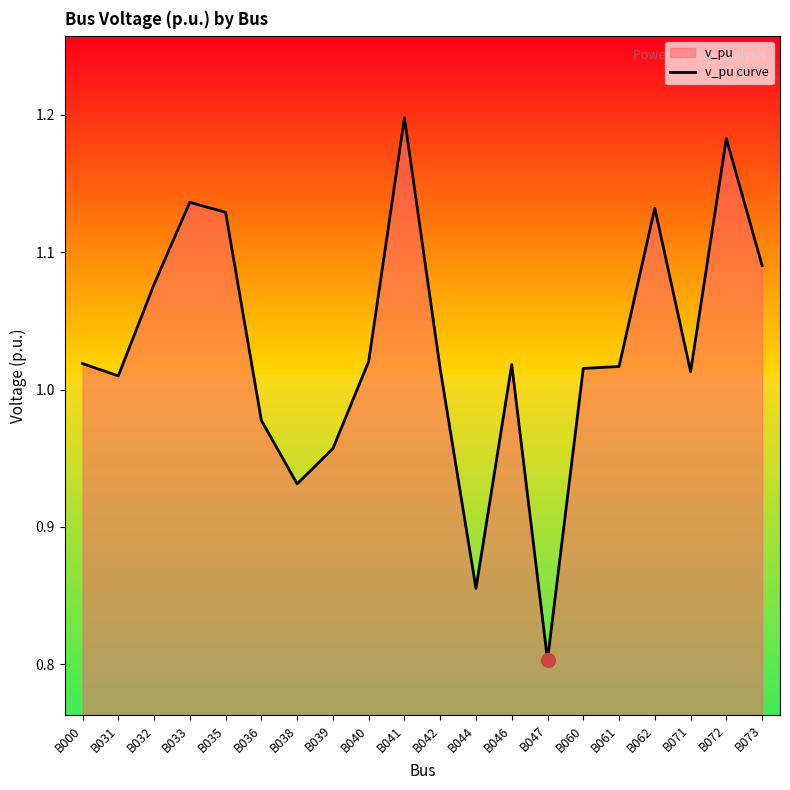

The value at B042 is 1.0. True or false?

True